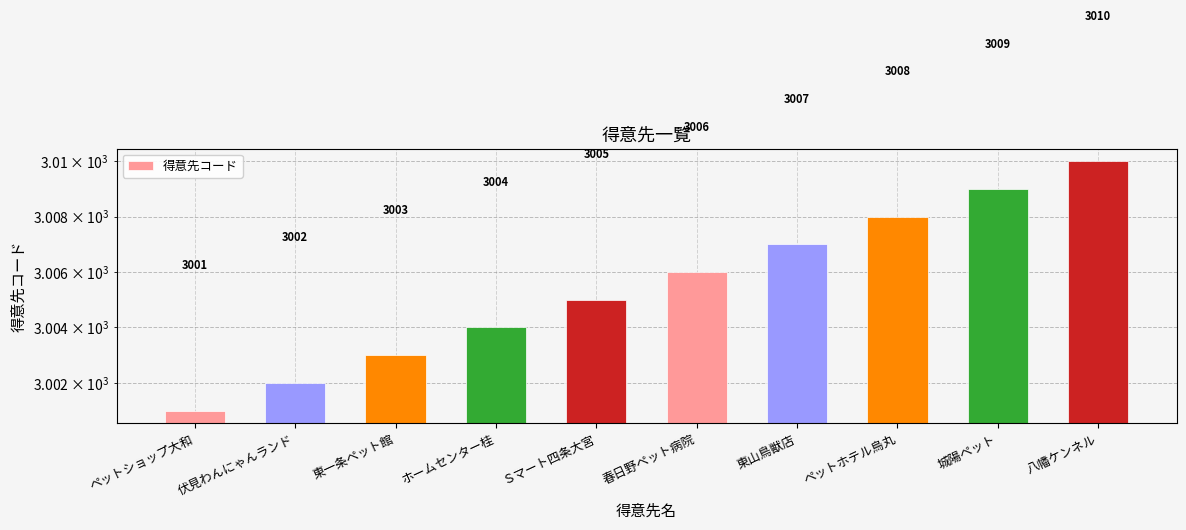

Does the chart contain stacked bars?

No